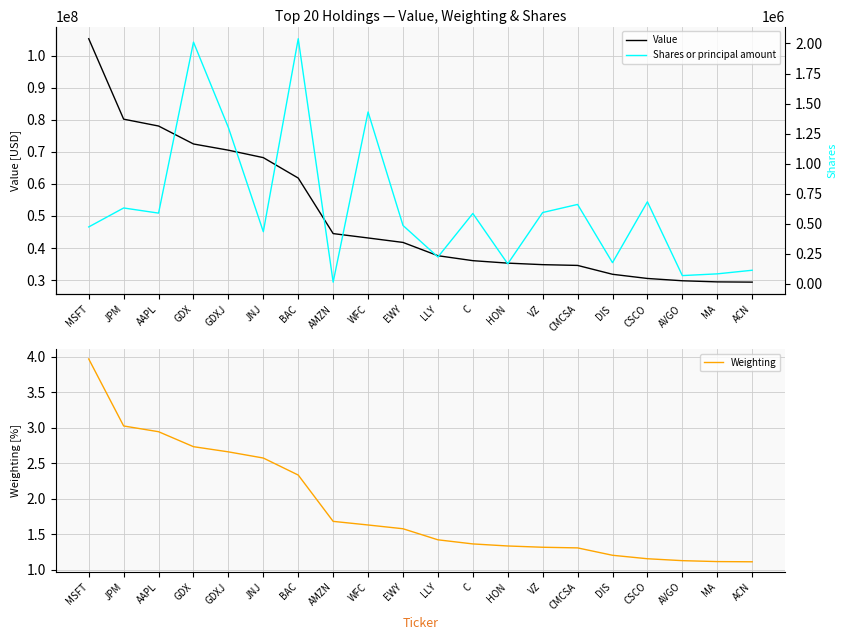

How many data points in Value are less than 41764000?

10